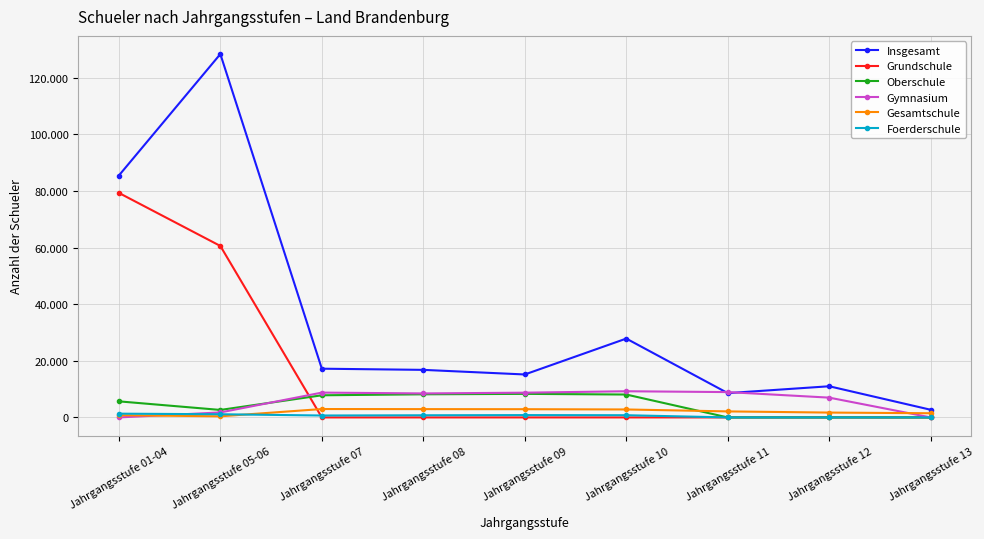

Is the value of Grundschule at Jahrgangsstufe 08 greater than the value of Gymnasium at Jahrgangsstufe 08?

No